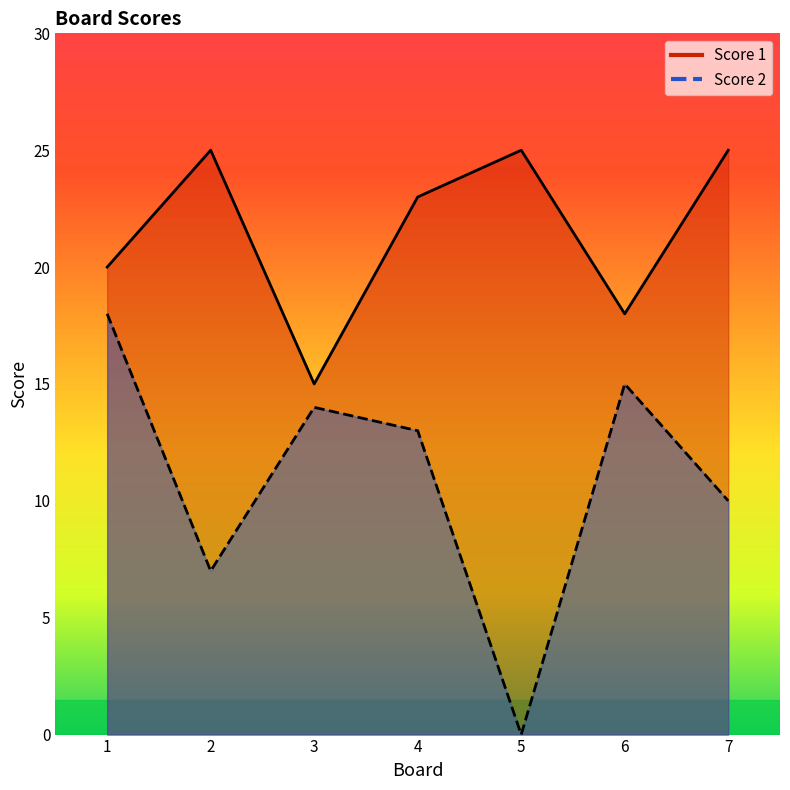

What is the difference between the maximum and minimum values in the Score 2 series?

18